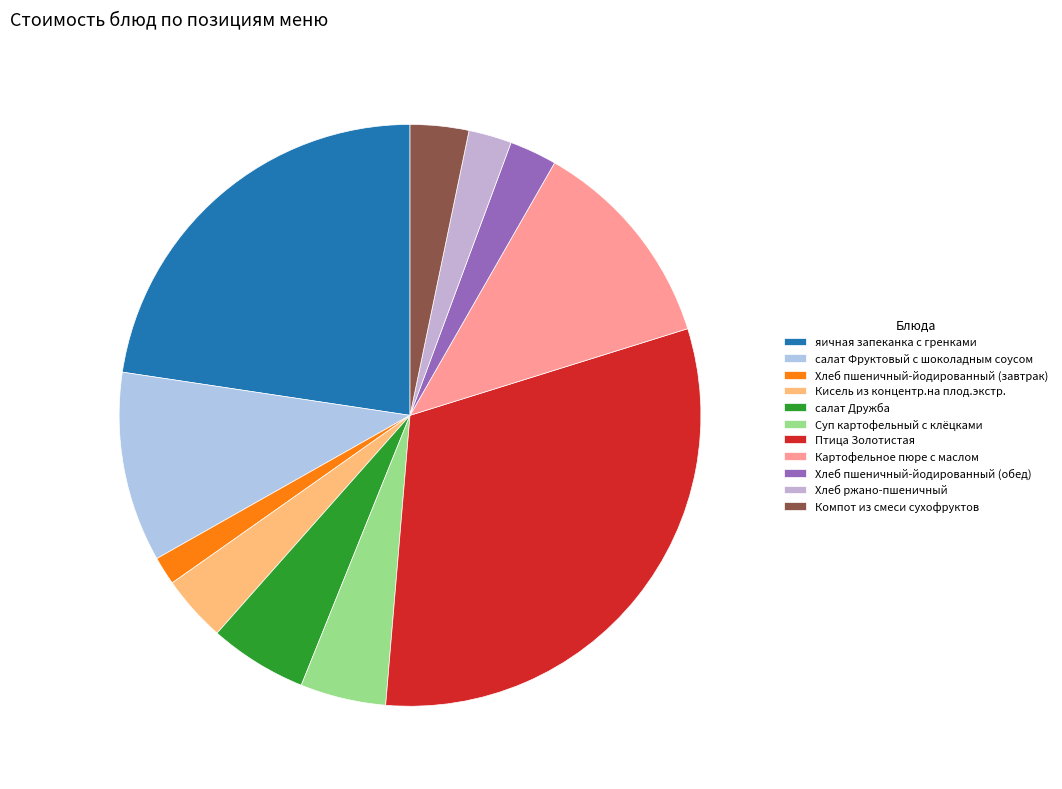

True or false: Компот из смеси сухофруктов accounts for 3% of the total.

True